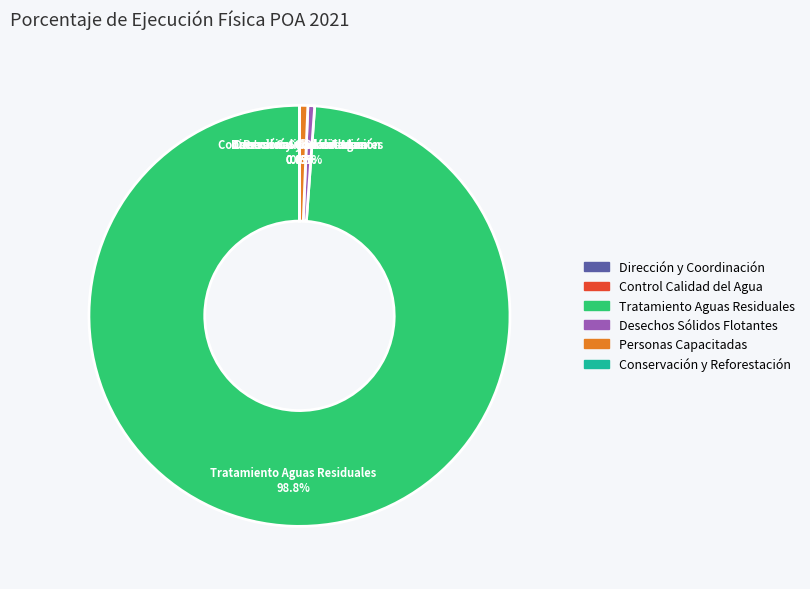

Does any single category account for the majority?

Yes